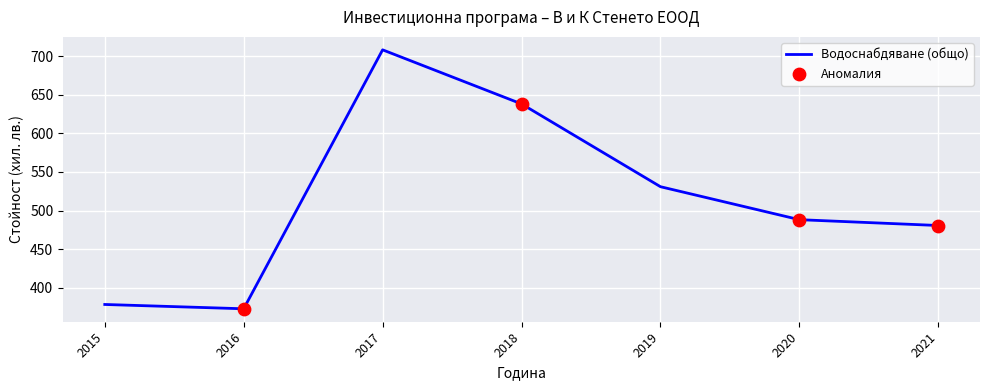

Between 2016 and 2018, which is larger?

2018